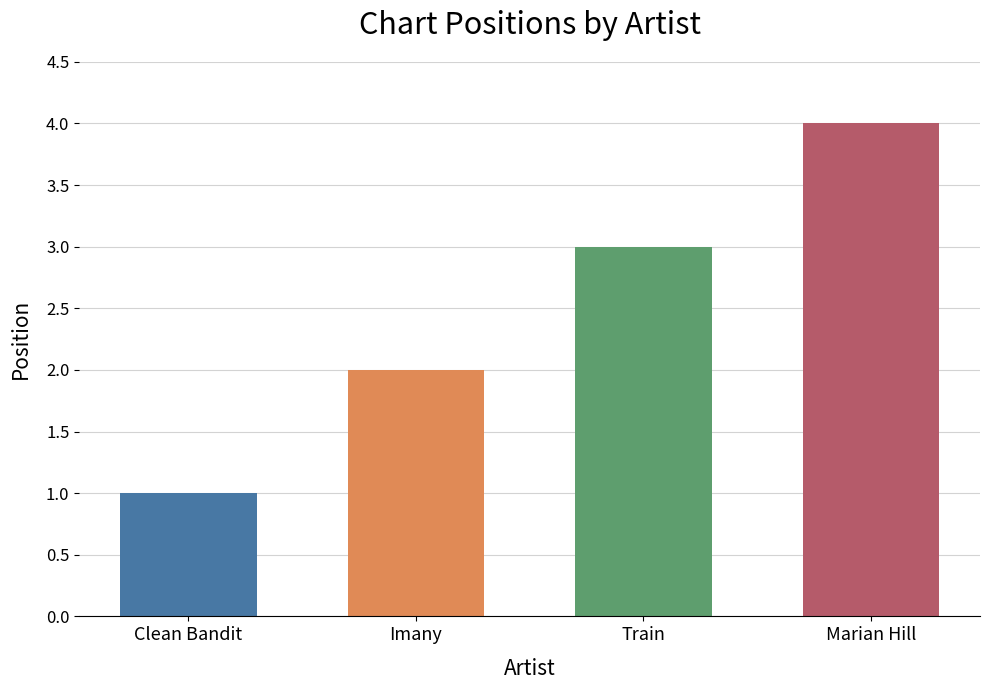

At which label is the value closest to 2?

Imany